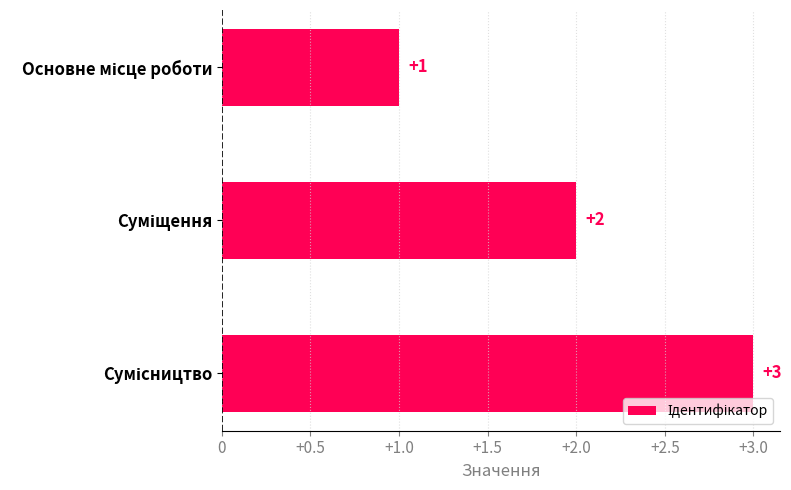

What is the greatest value displayed?

3